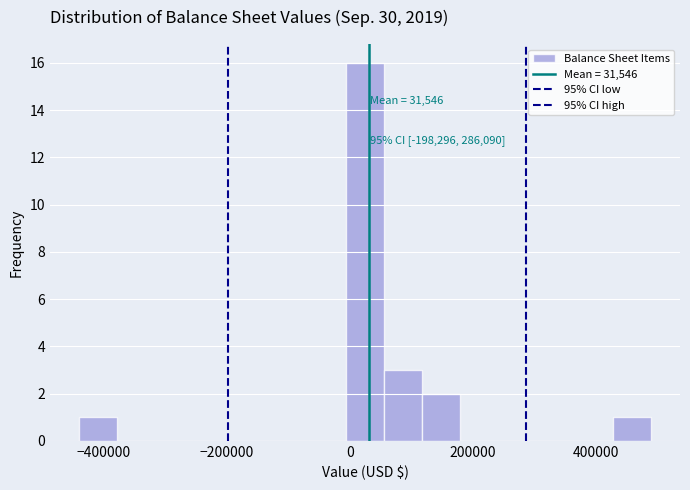

Read against the x-axis, roughly where is the centre of the tallest bar?

20000